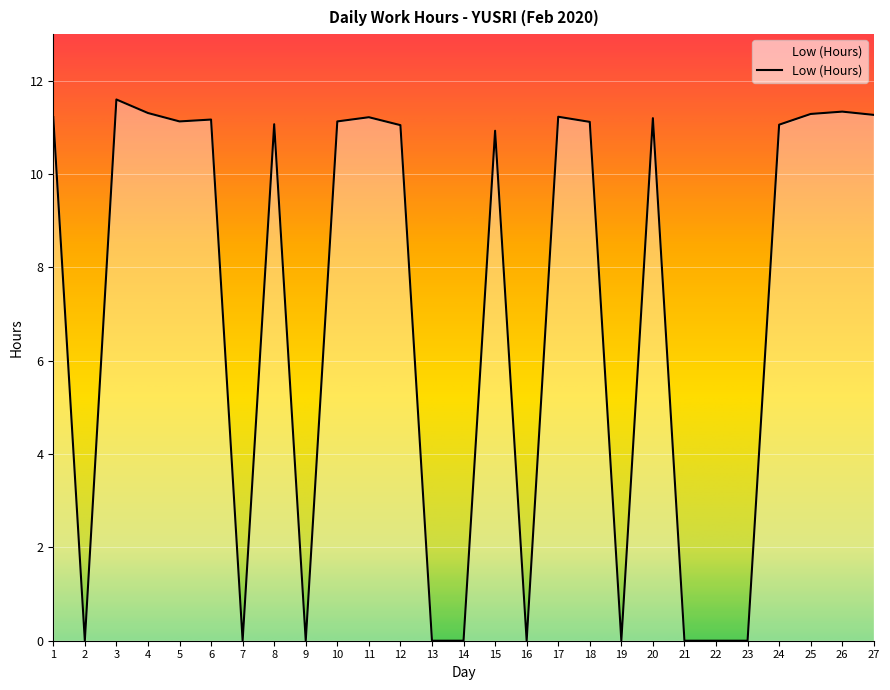

The value at 12 is 11.1. True or false?

True